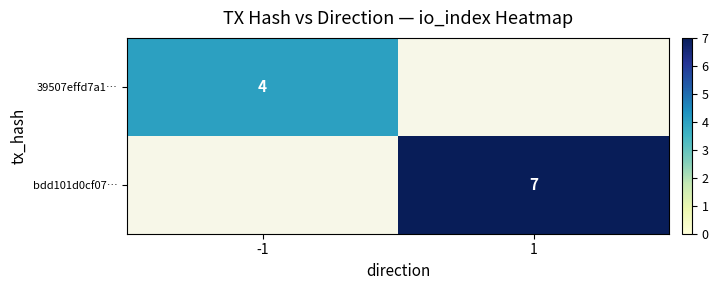

The value of 39507effd7a1… at -1 is 4. True or false?

True